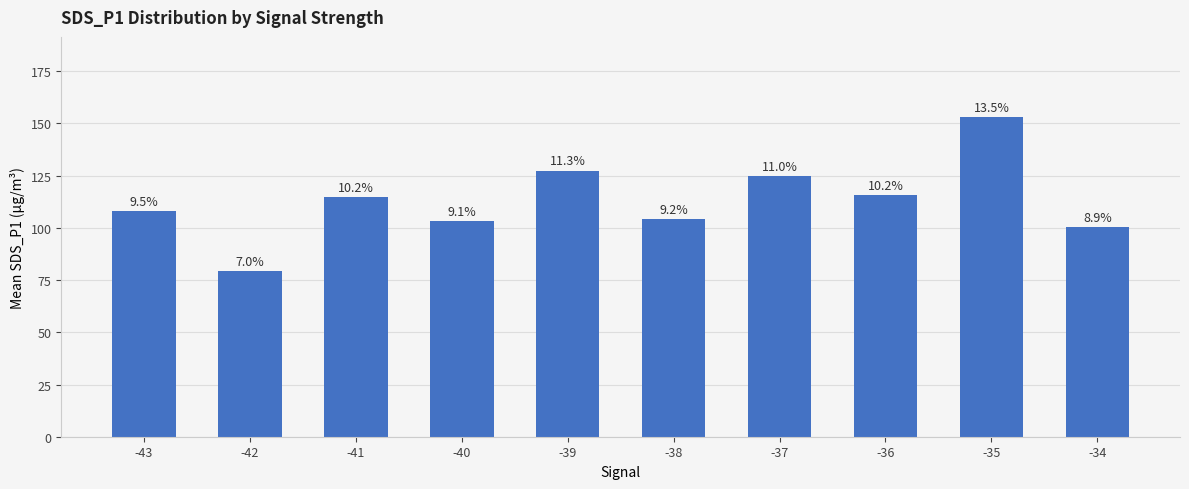

How many bars are there in total?

10